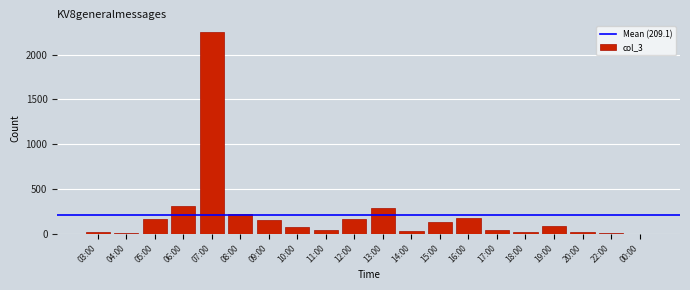

The value at 07:00 is 3377. True or false?

False